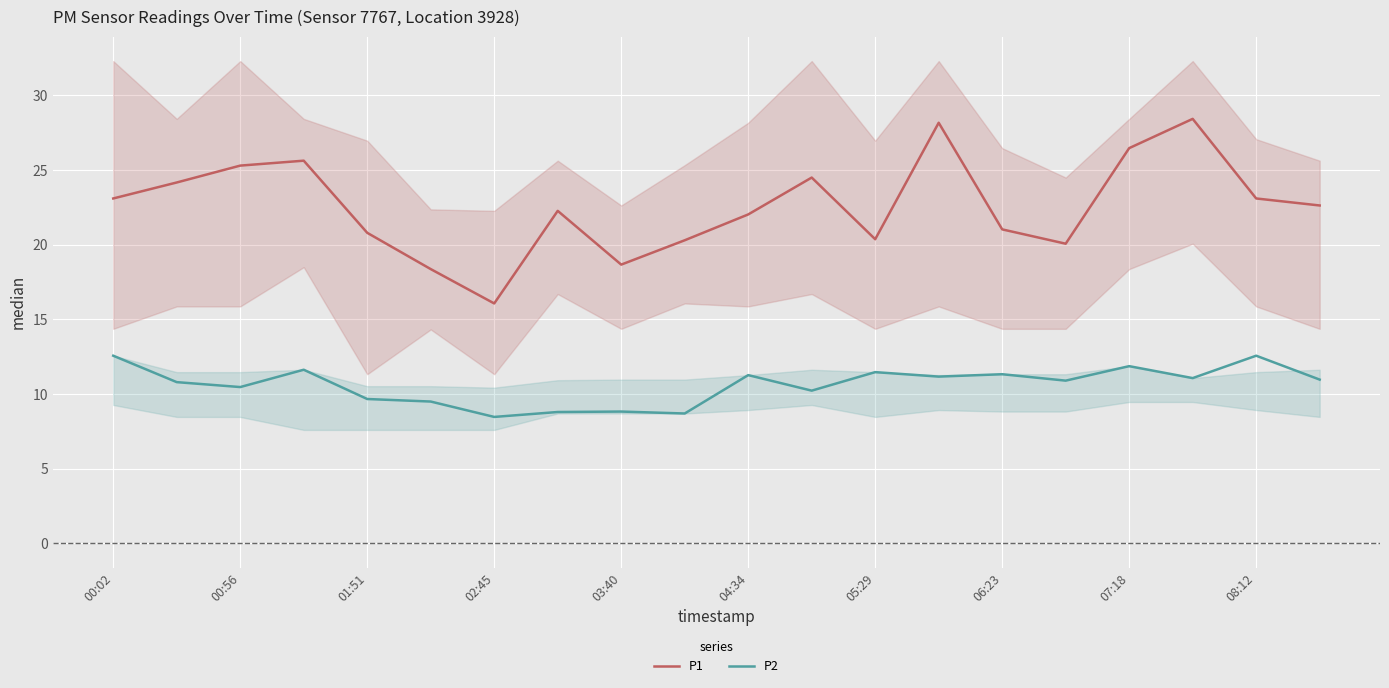

True or false: P1 and P2 intersect in this chart.

False